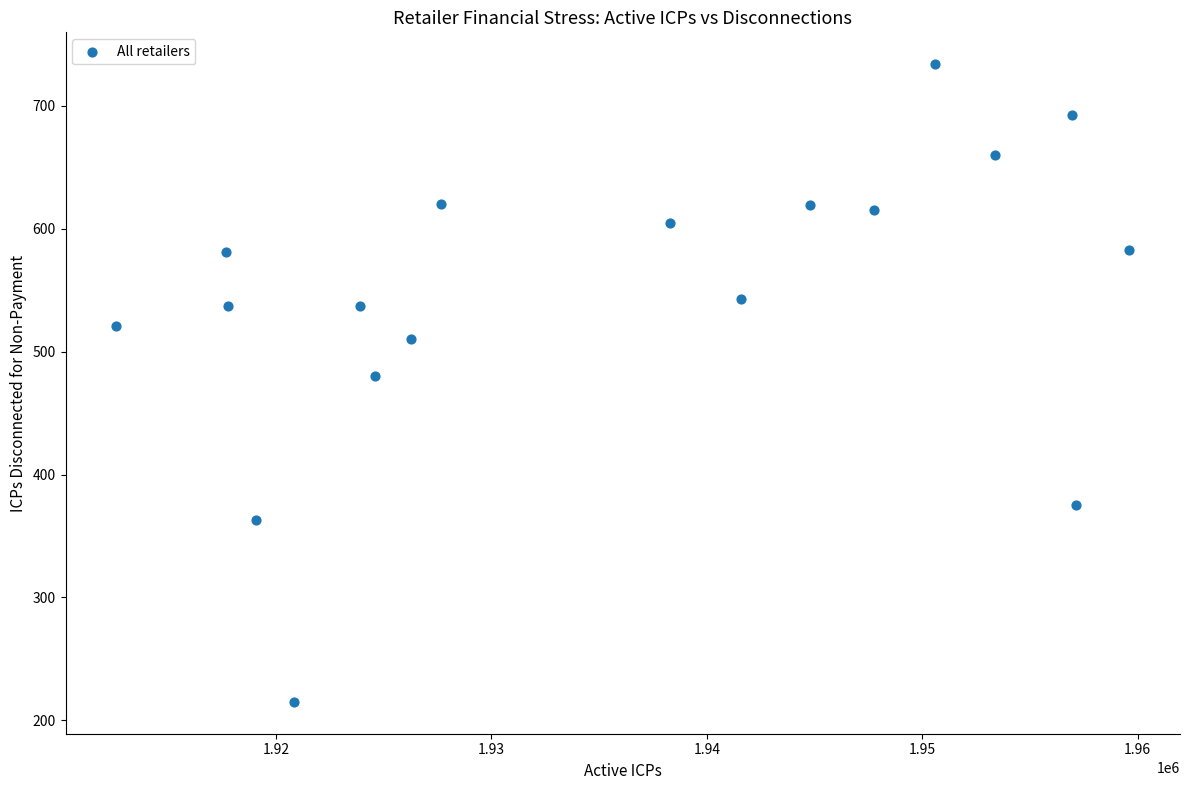

What Y value in the scatter plot is closest to 474?

480